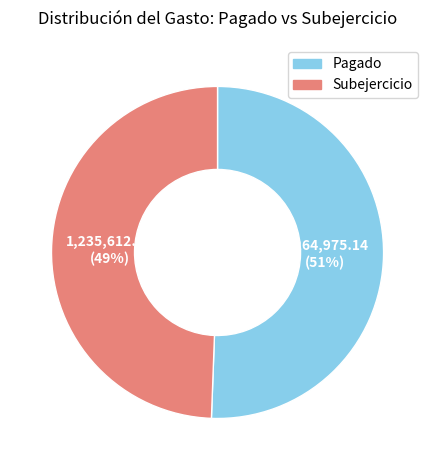

What percentage is the Subejercicio slice, to the nearest percent?

49%